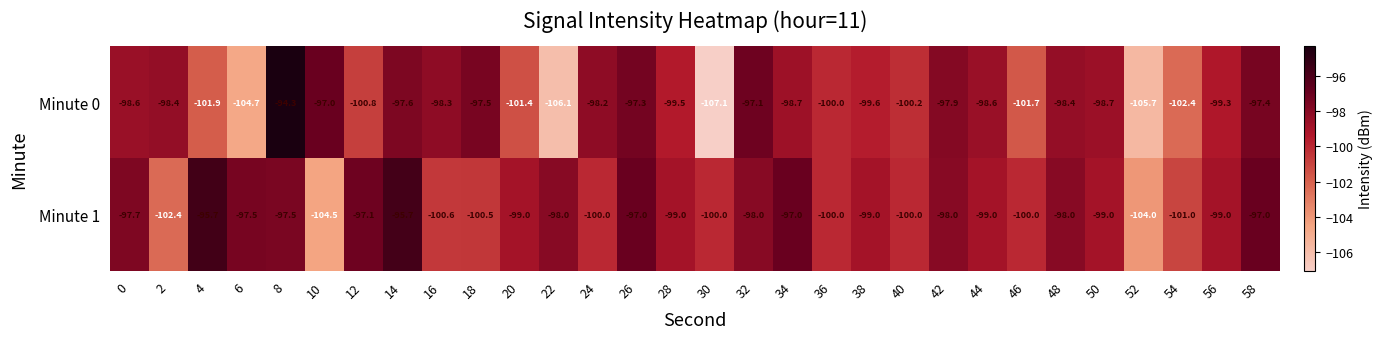

Which series has the largest range (max minus min)?

Minute 0